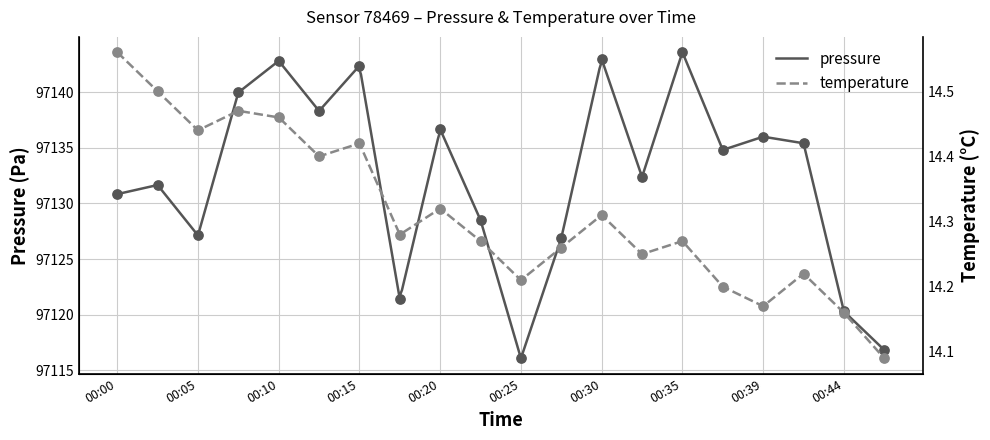

What is the total value across all series at 00:10?

97157.3